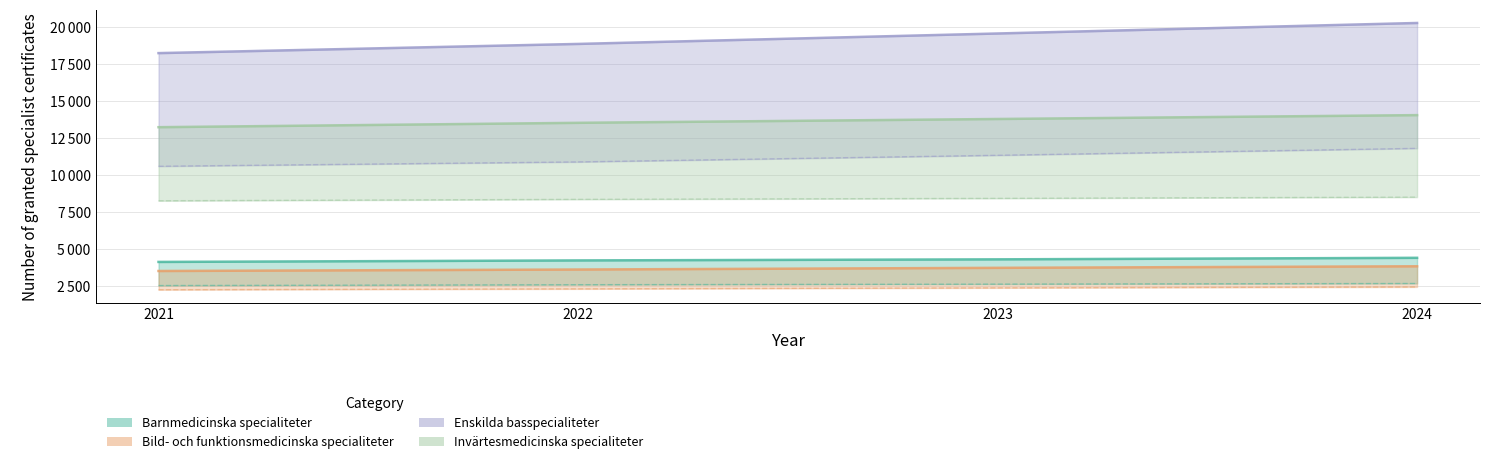

What are all the series names shown in the legend?

Barnmedicinska specialiteter, Bild- och funktionsmedicinska specialiteter, Enskilda basspecialiteter, Invärtesmedicinska specialiteter